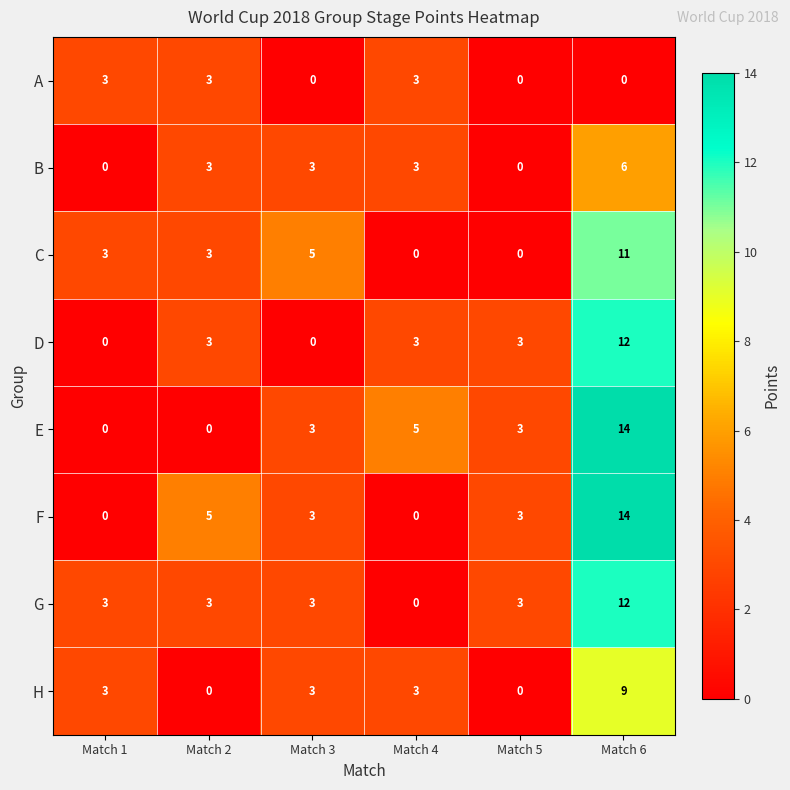

What value does the G series have at Match 2, to the nearest 5?

5